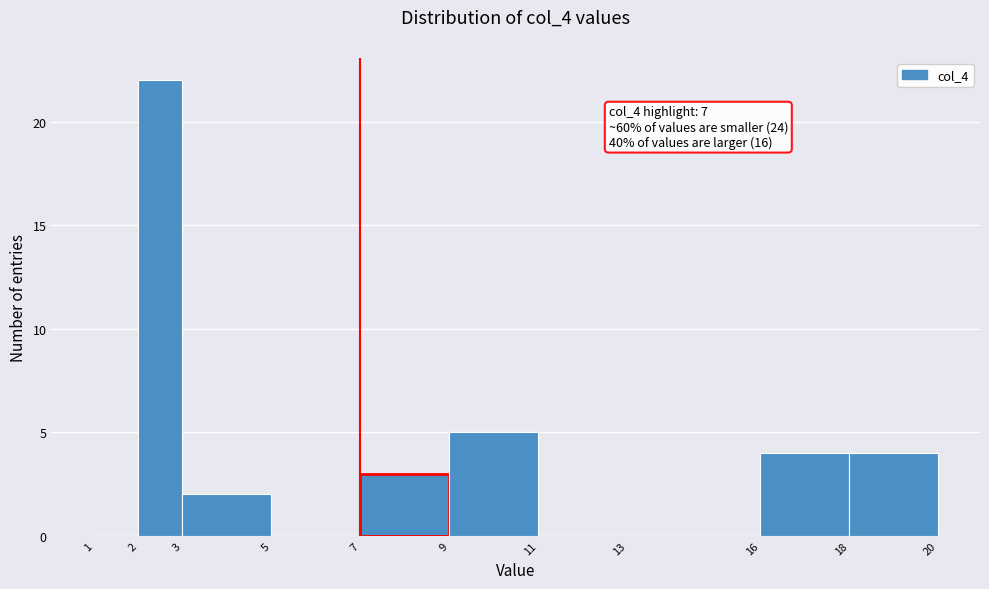

Which range on the x-axis has the tallest bar?

2 to 3